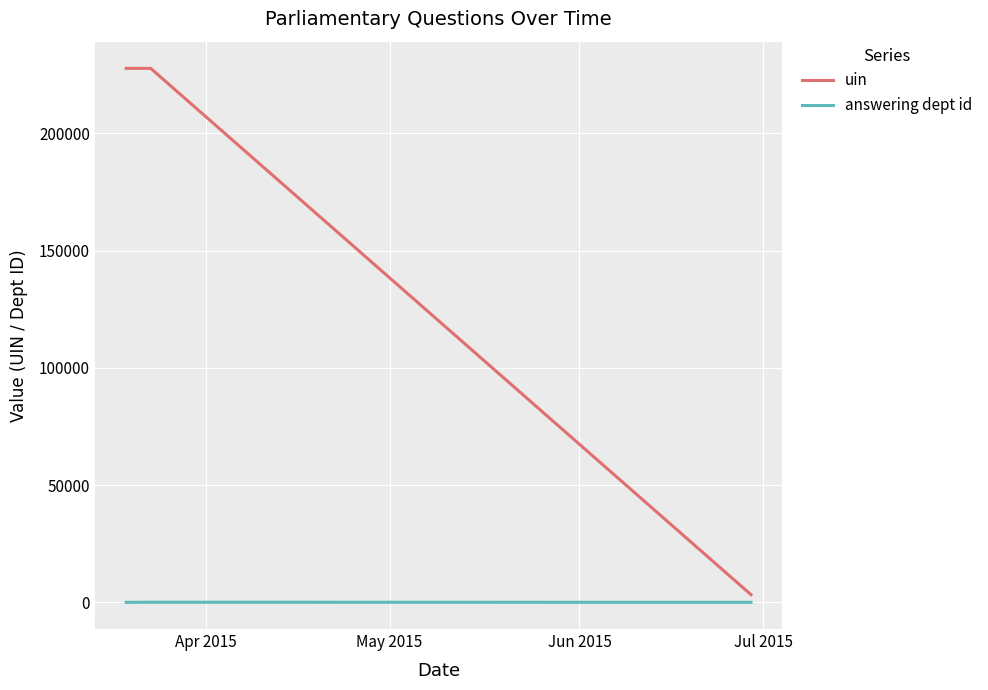

How many distinct data groups are displayed?

2